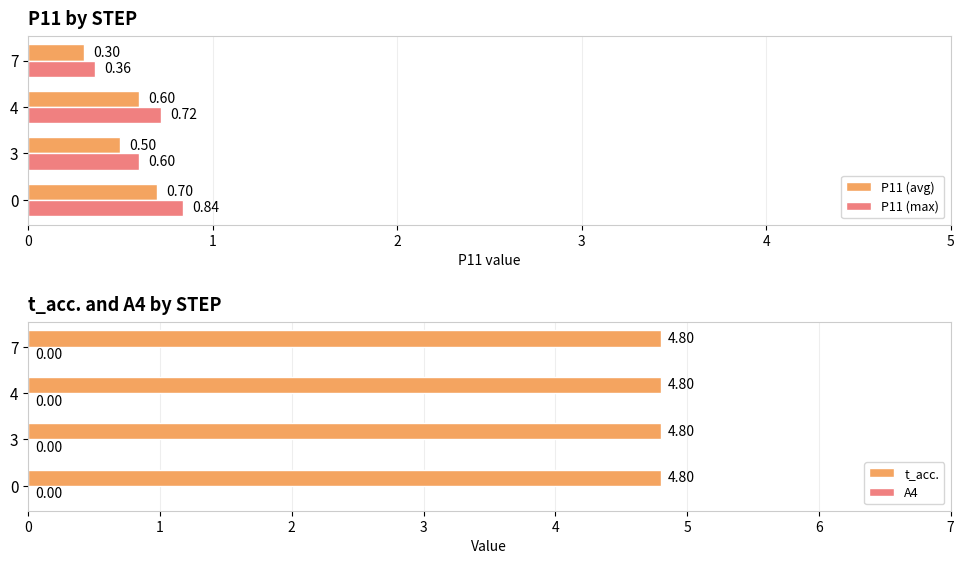

What is the sum of all P11 (max) values?

2.5